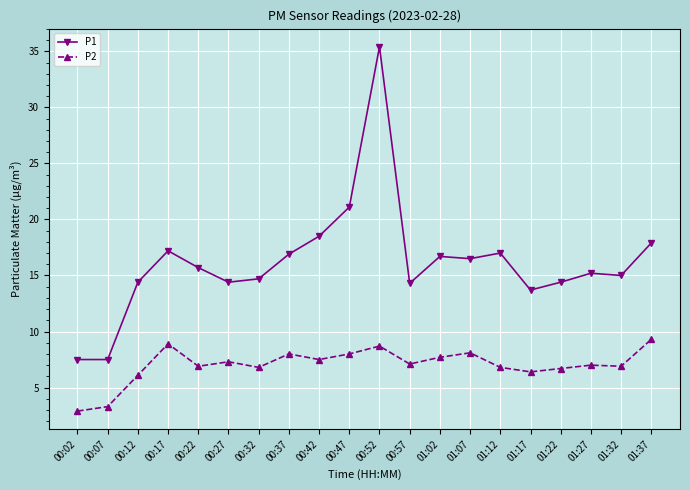

How many lines are shown in the chart?

2